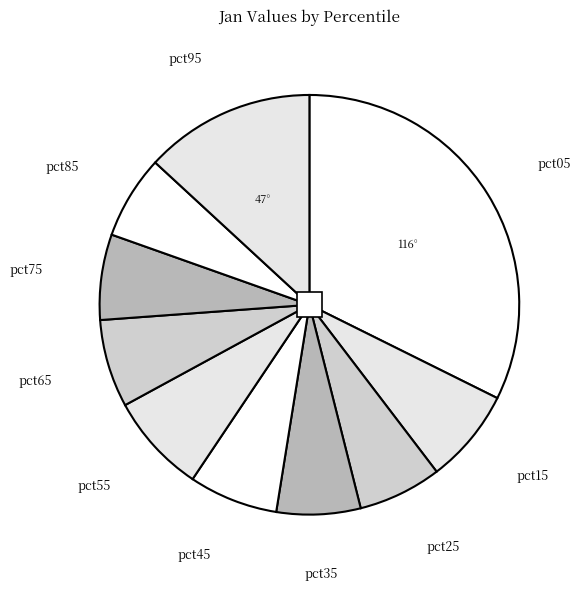

Is pct35 the majority of the pie?

No